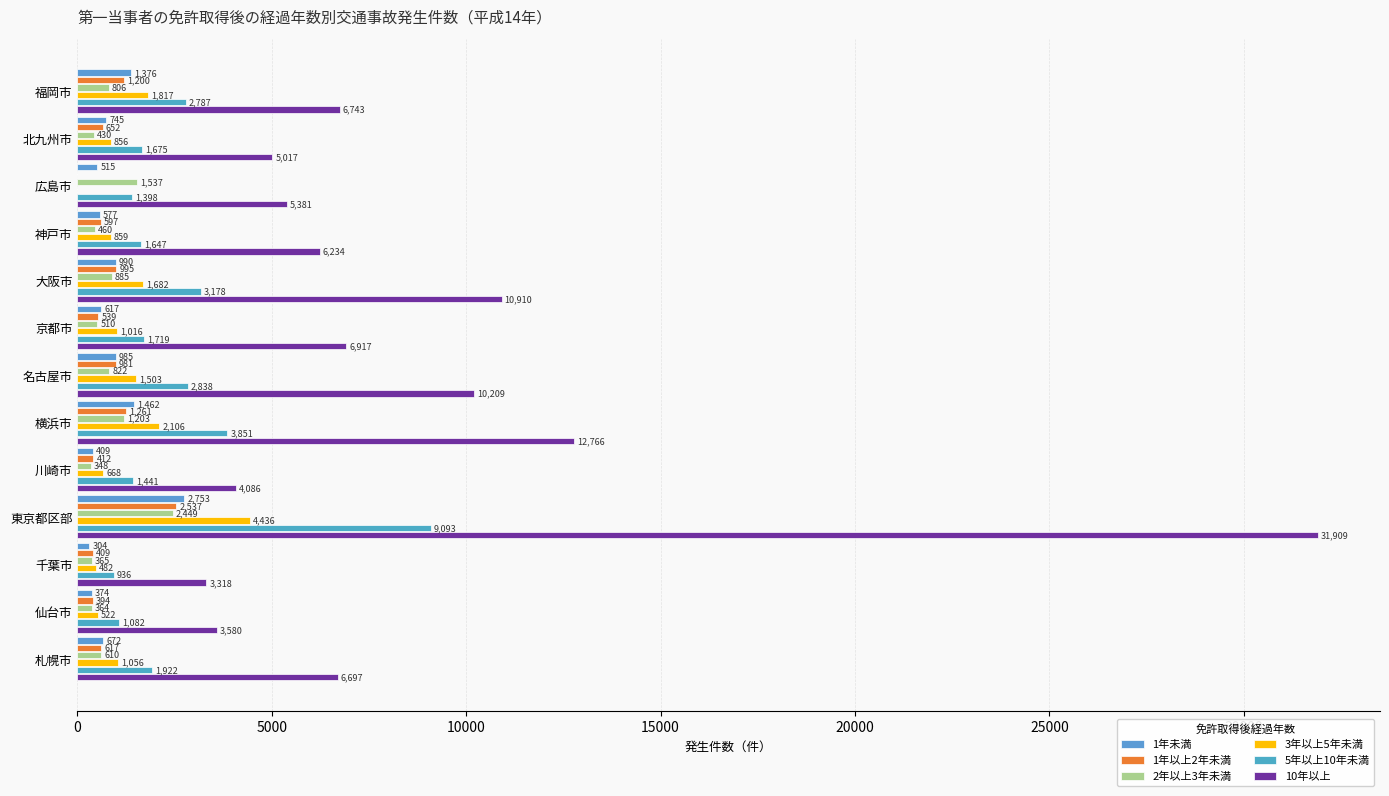

How many categories are shown in the chart?

13